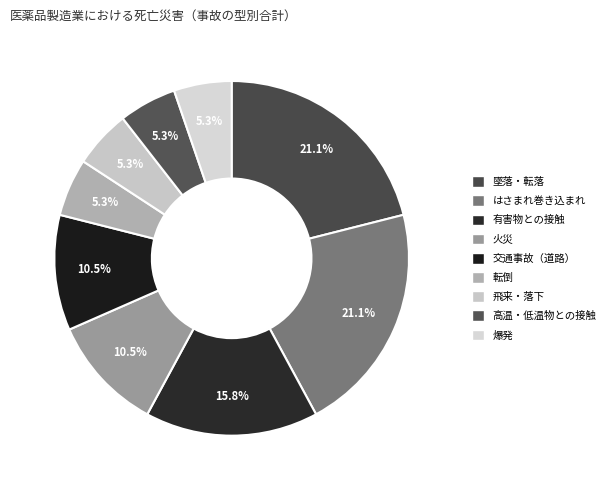

Is 交通事故（道路） the majority of the pie?

No